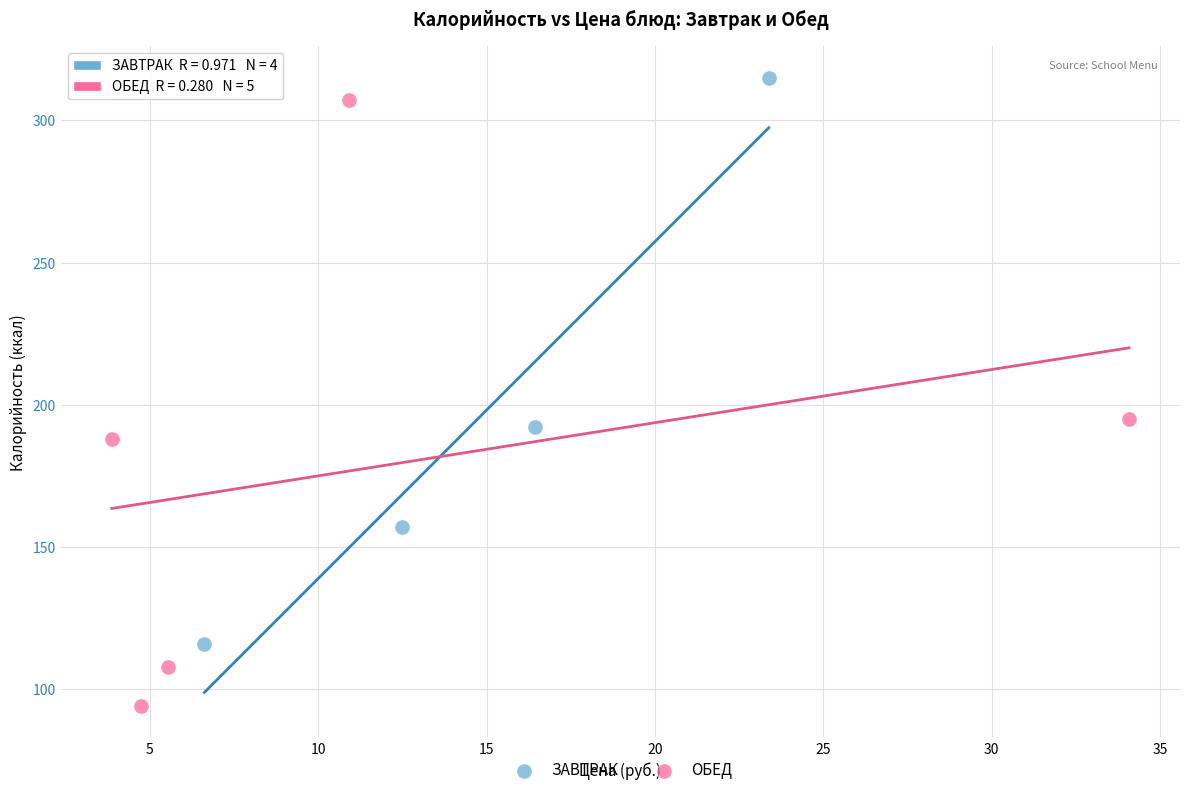

Which series contains the lowest Y value?

ОБЕД